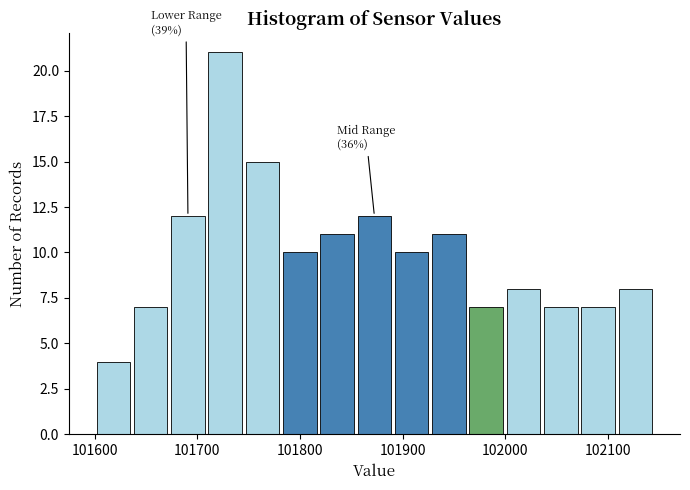

Read against the x-axis, roughly where is the centre of the tallest bar?

101730